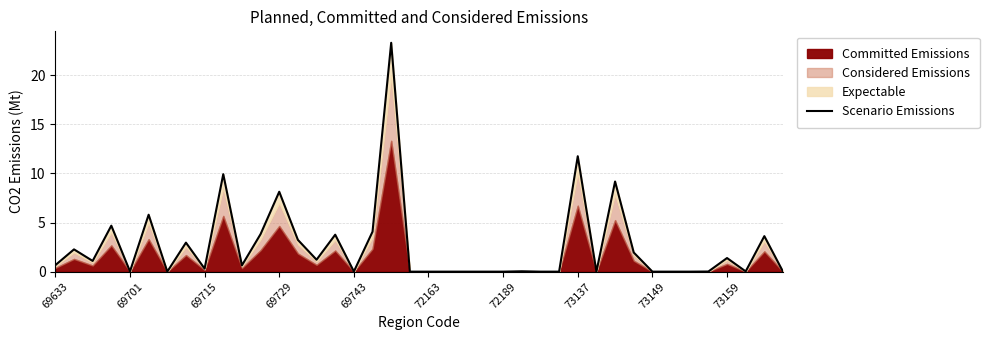

How many points are lower than both their immediate neighbors (excluding endpoints)?

9